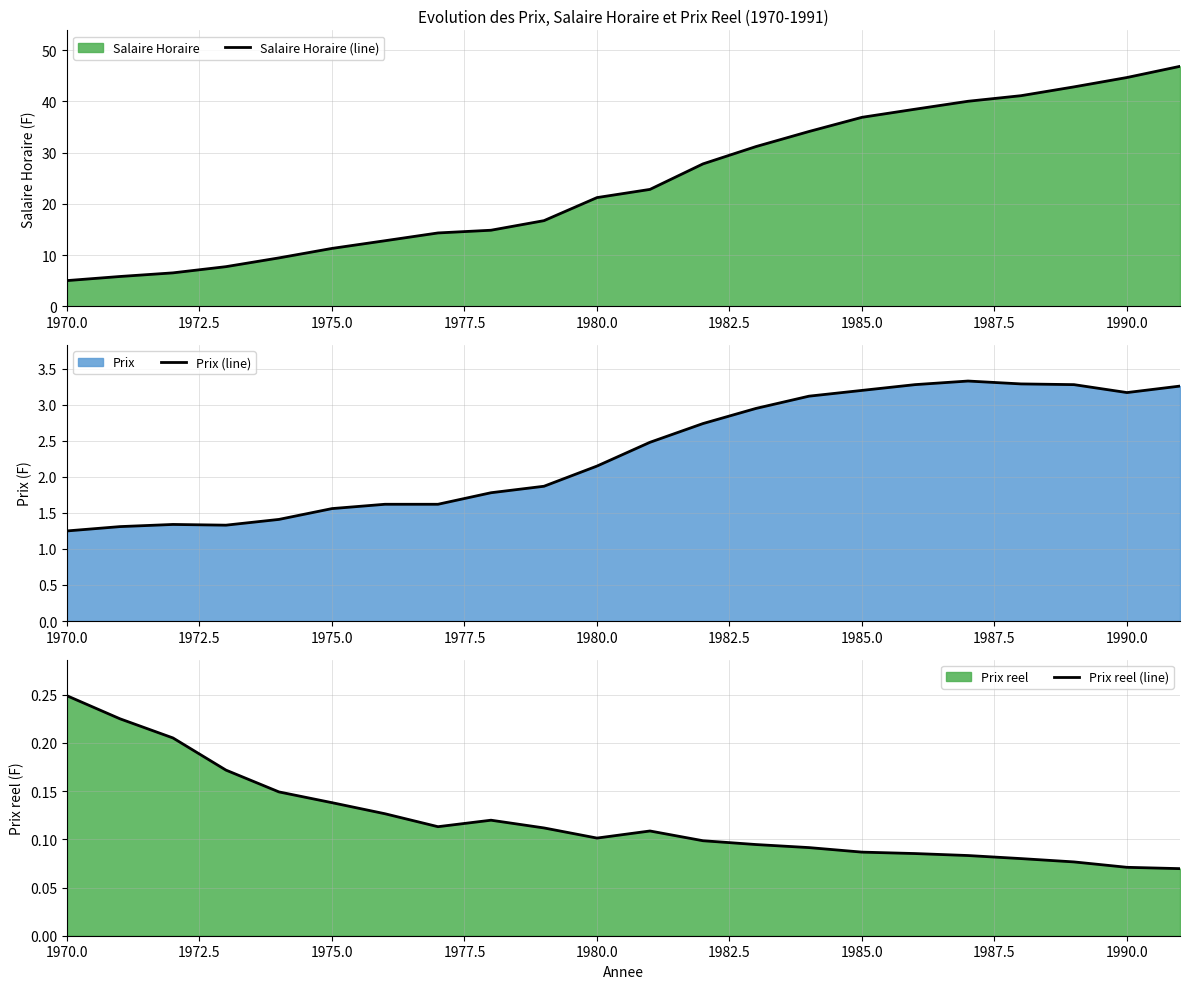

How many lines are shown in the chart?

3